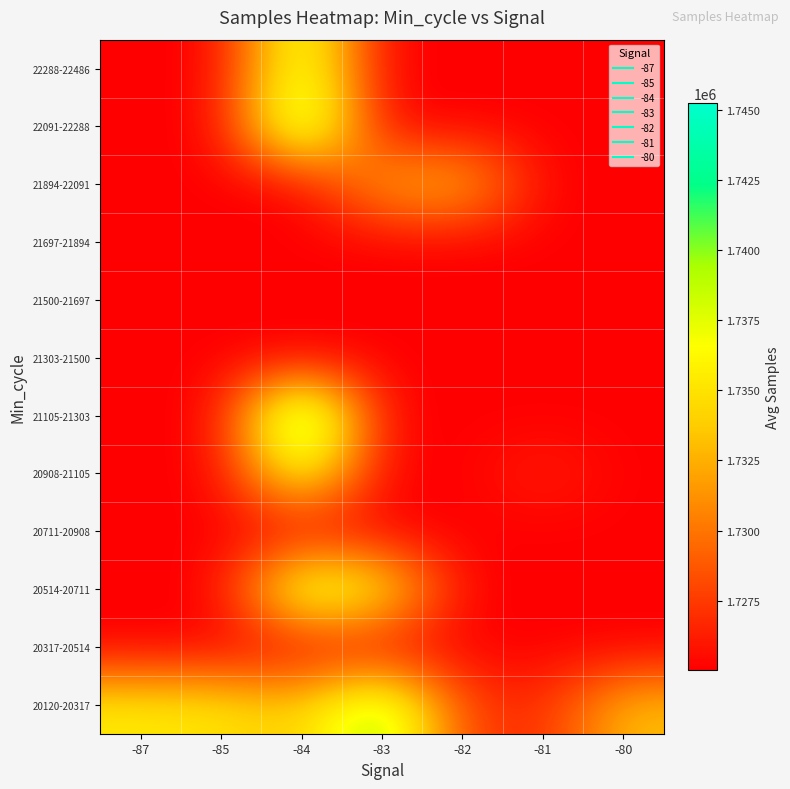

What is the smallest value displayed?

1725026.0